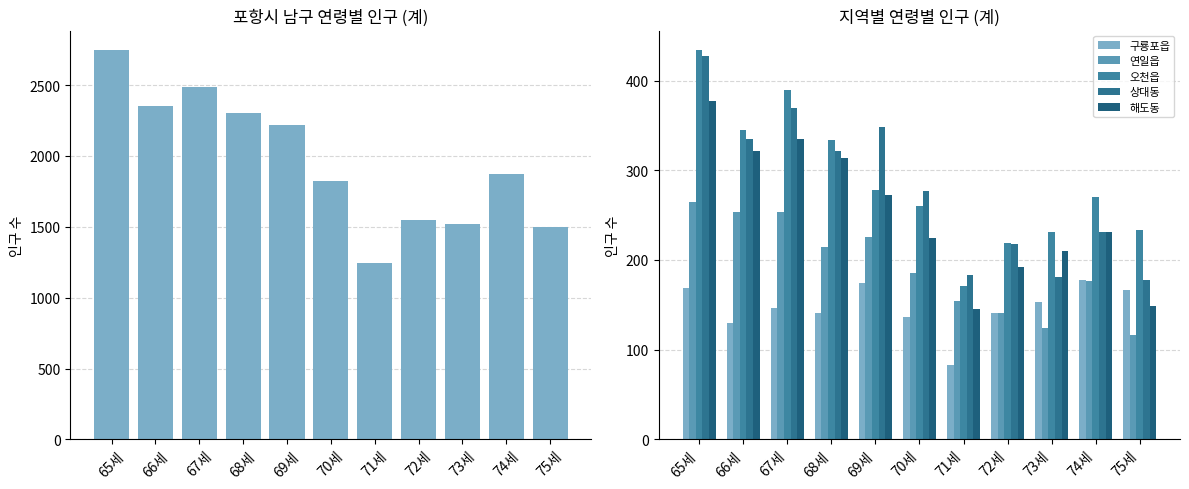

What is the difference between the second highest and second lowest values in the 상대동 series?

189